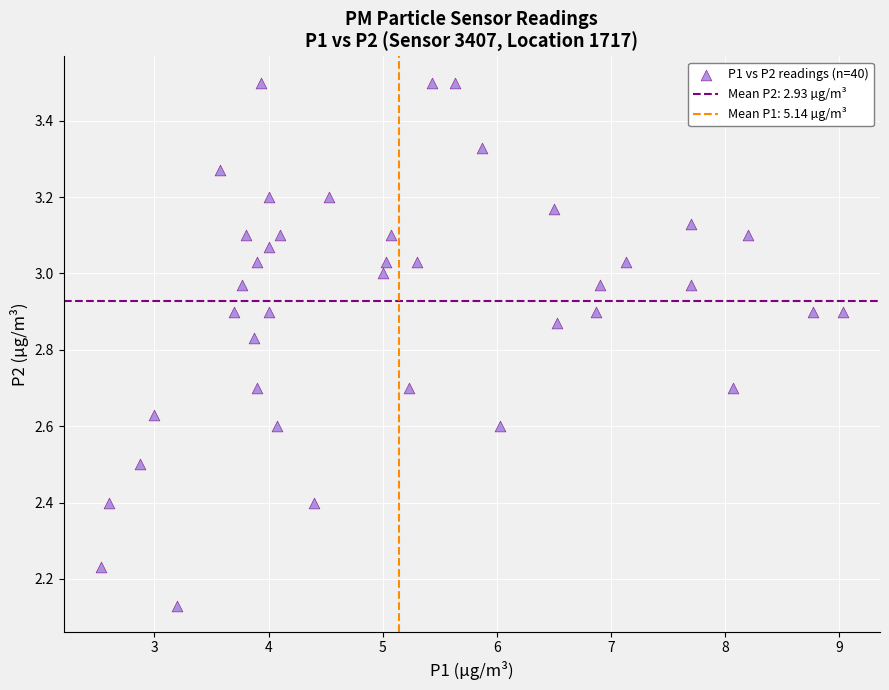

What is the range of Y values (max minus min)?

1.4